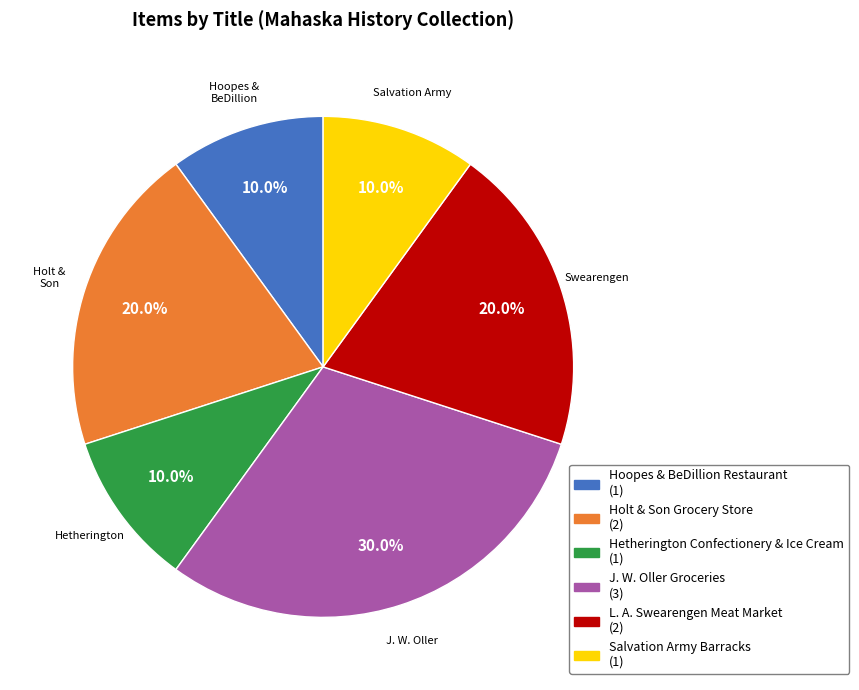

Is there any slice that represents more than half of the pie?

No